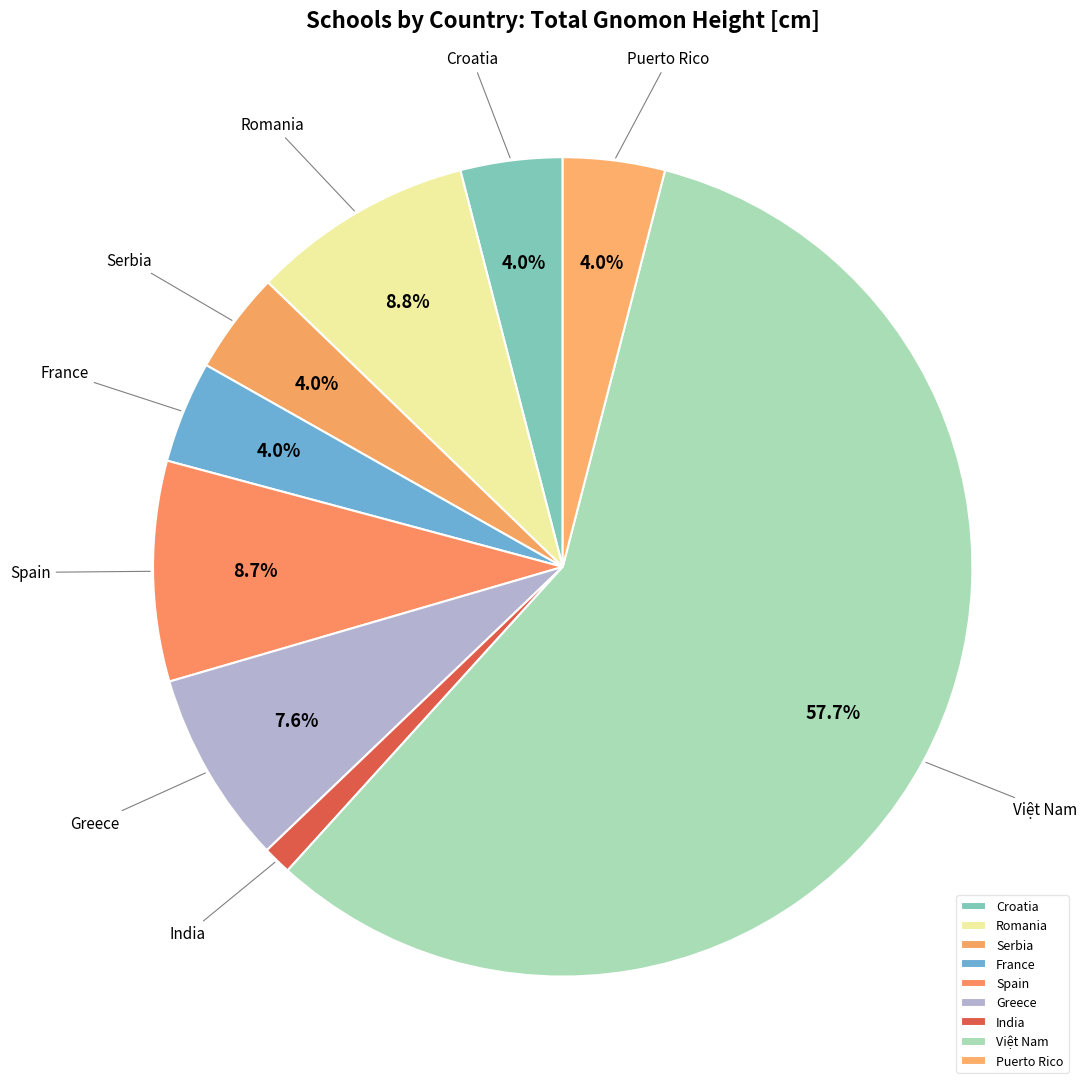

Combined, do Croatia and Việt Nam account for over 50%?

Yes